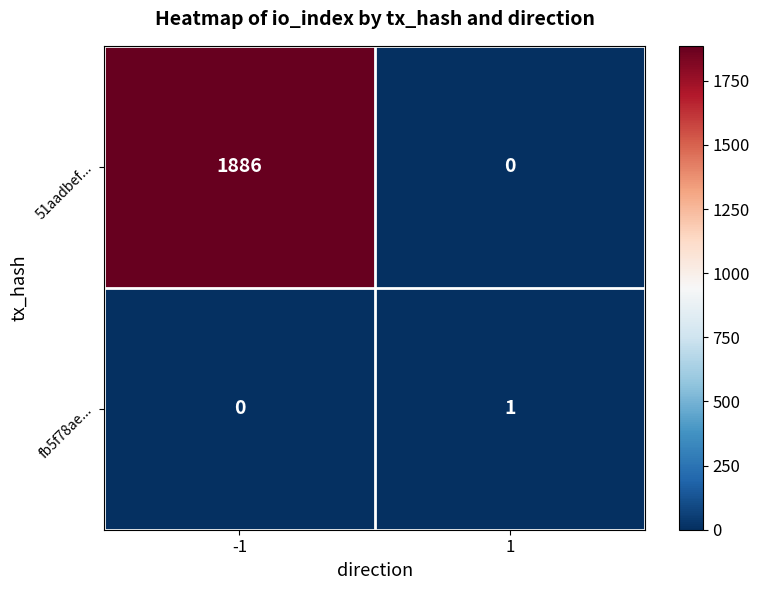

How many values in the 51aadbef... series are below 1886?

1